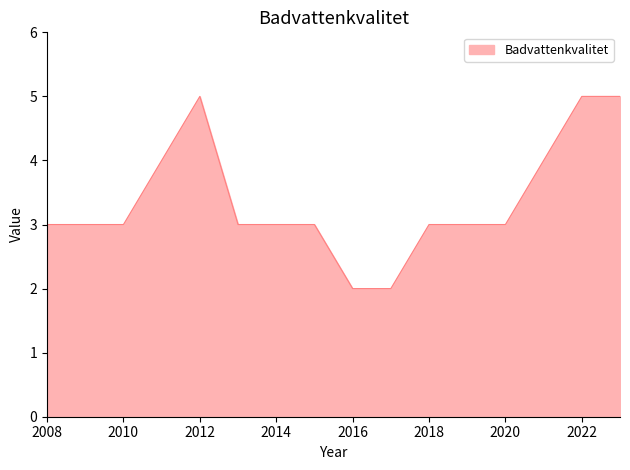

What is the maximum value shown in the chart?

5